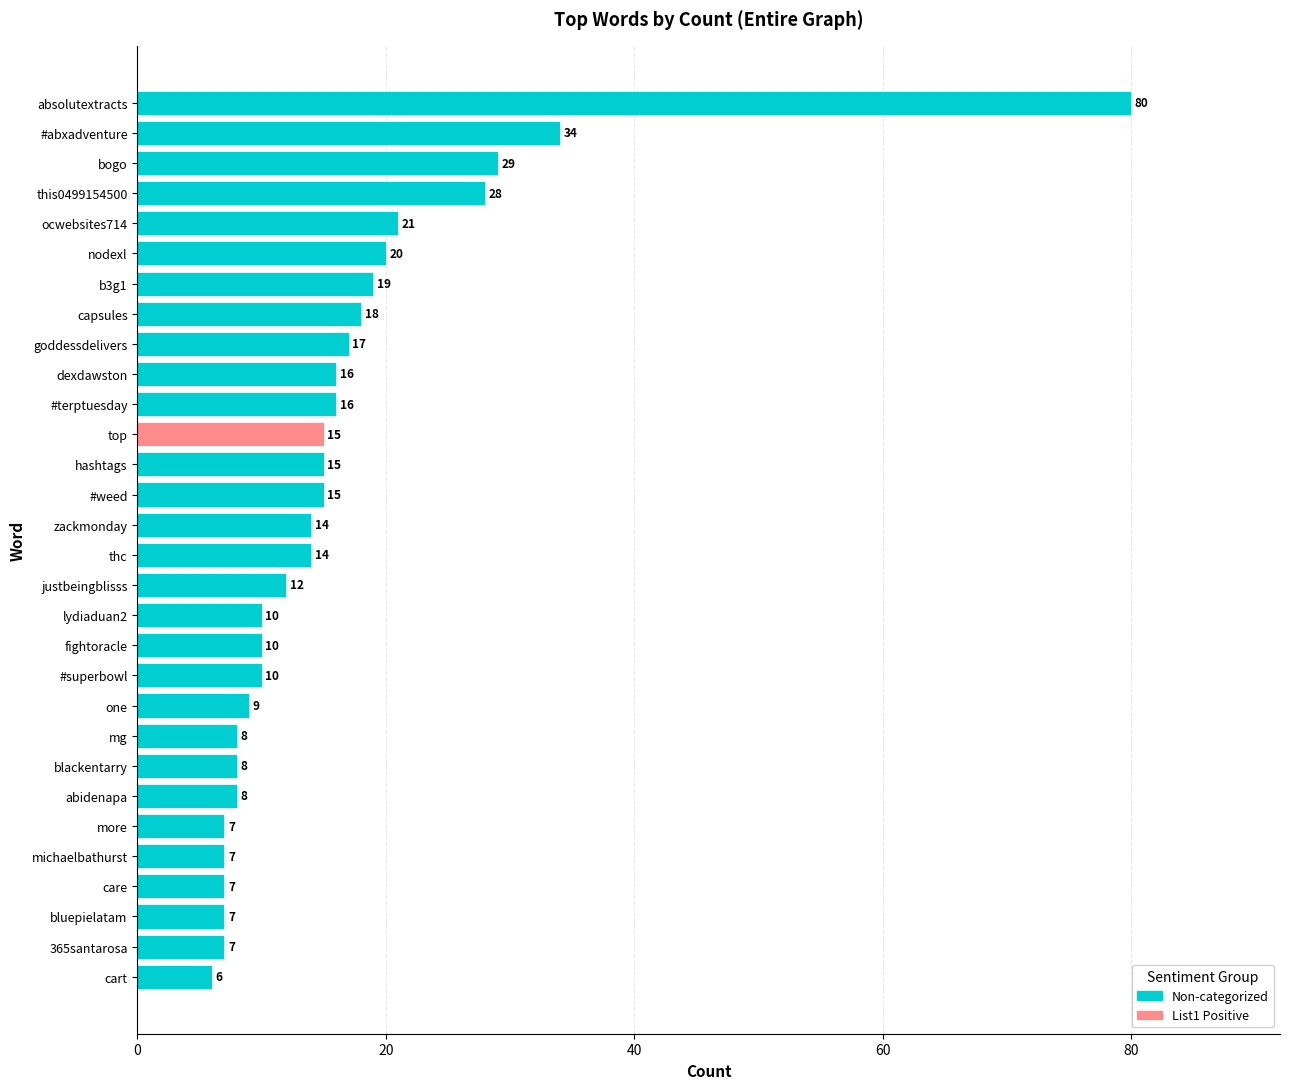

What is the value of the 10th bar from the top?

16